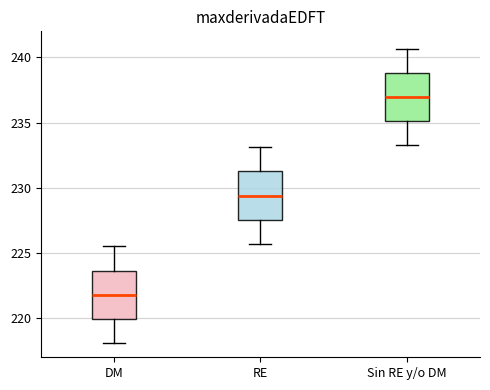

Reading left to right, read every box against the y-axis: the position of its median line, the range the box covers, and the ends of its whiskers. The values are not printed on the chart, so give them approximately, as read against the axis.

DM: median 222.0, box 220.0 to 223.5, whiskers 218.0 to 225.5
RE: median 229.5, box 227.5 to 231.5, whiskers 225.5 to 233.0
Sin RE y/o DM: median 237.0, box 235.0 to 239.0, whiskers 233.5 to 240.5